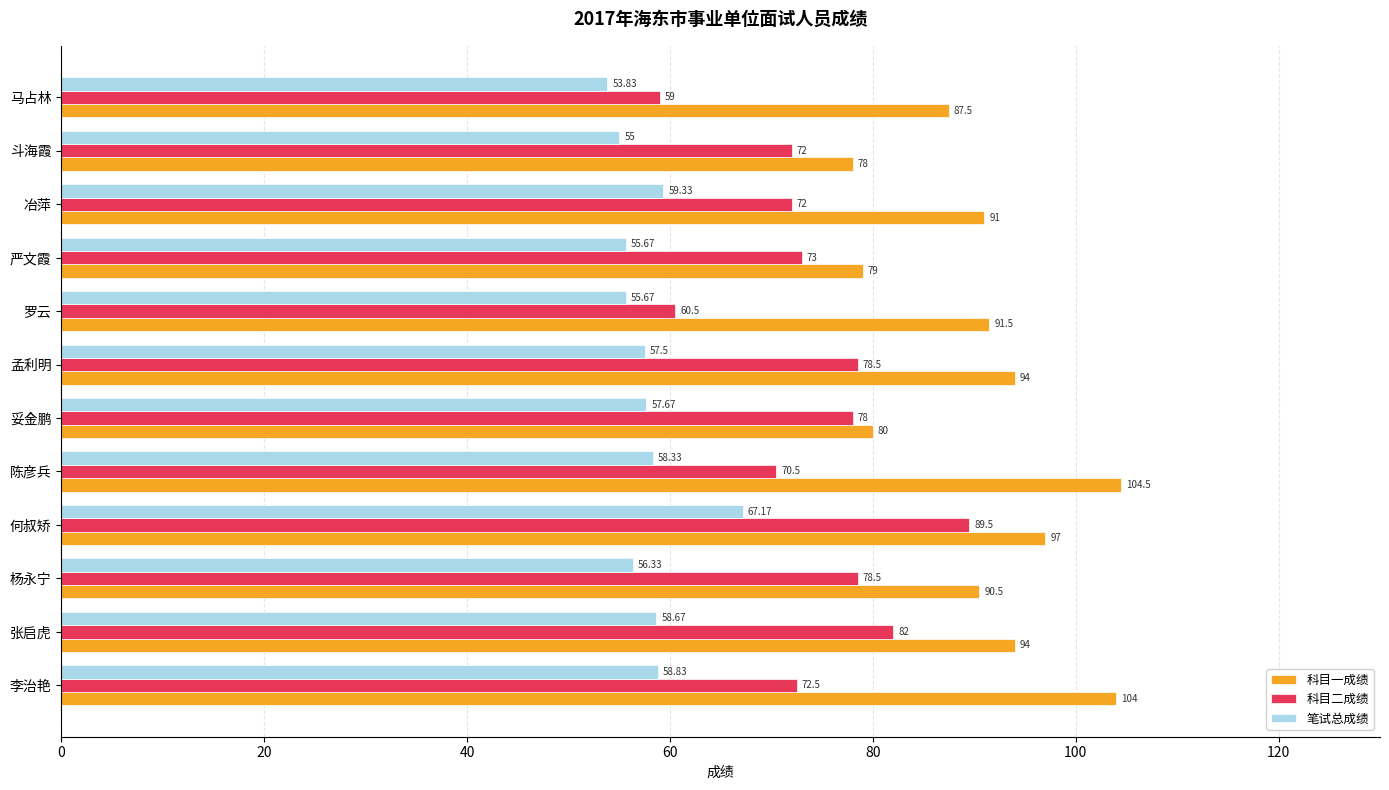

At which label does 笔试总成绩 reach its minimum?

马占林